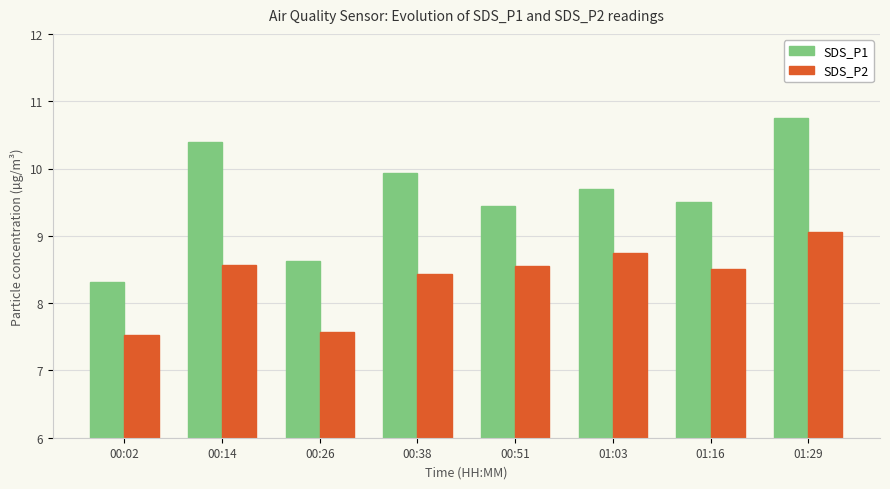

Rank the series by their average value, from lowest to highest.

SDS_P2, SDS_P1